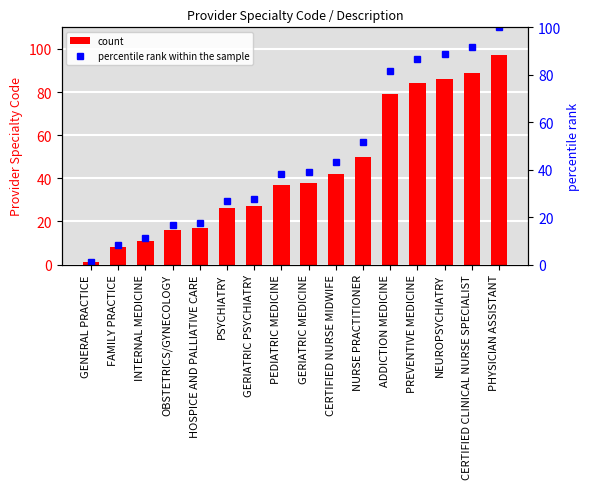

What is the total value across all series at NEUROPSYCHIATRY?

174.7